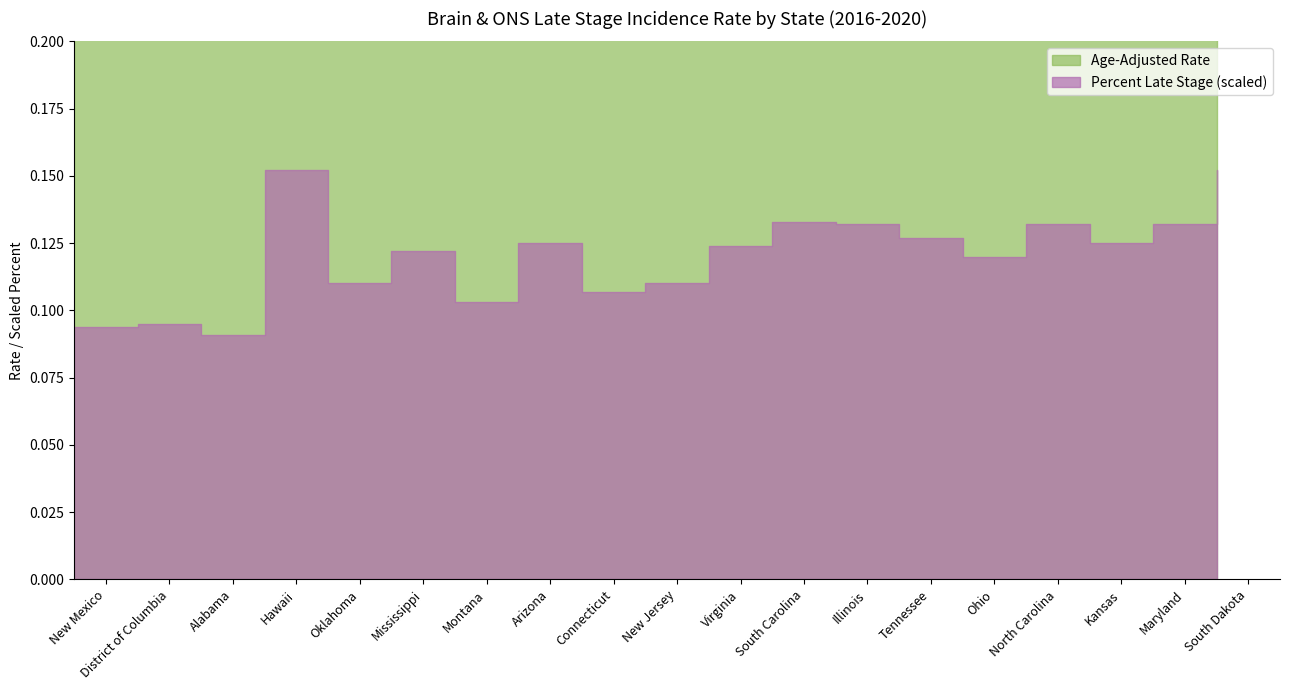

At which label does Age-Adjusted Rate reach its peak?

Virginia